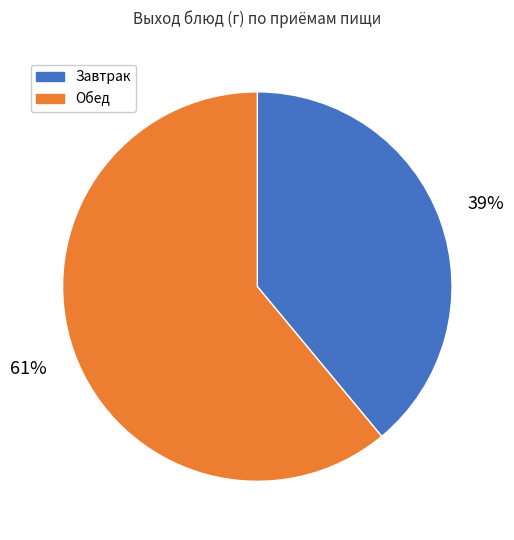

Is there any slice that represents more than half of the pie?

Yes